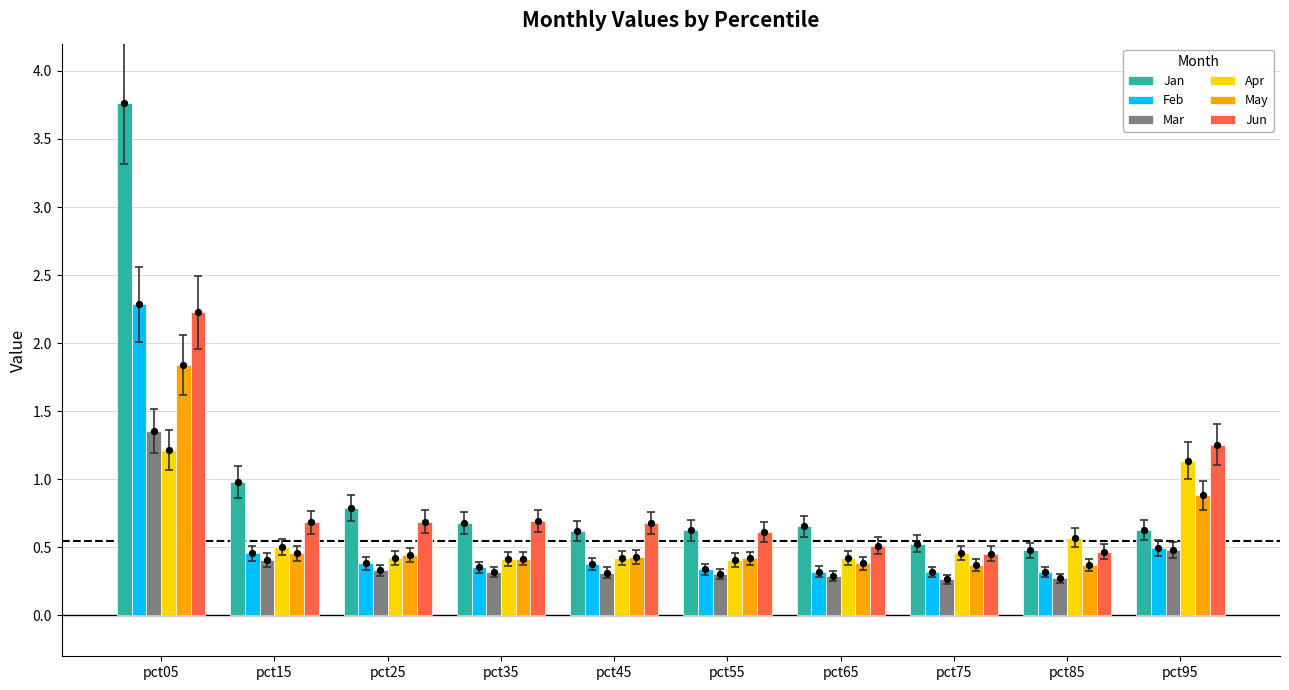

At how many categories does at least one series exceed 0?

10